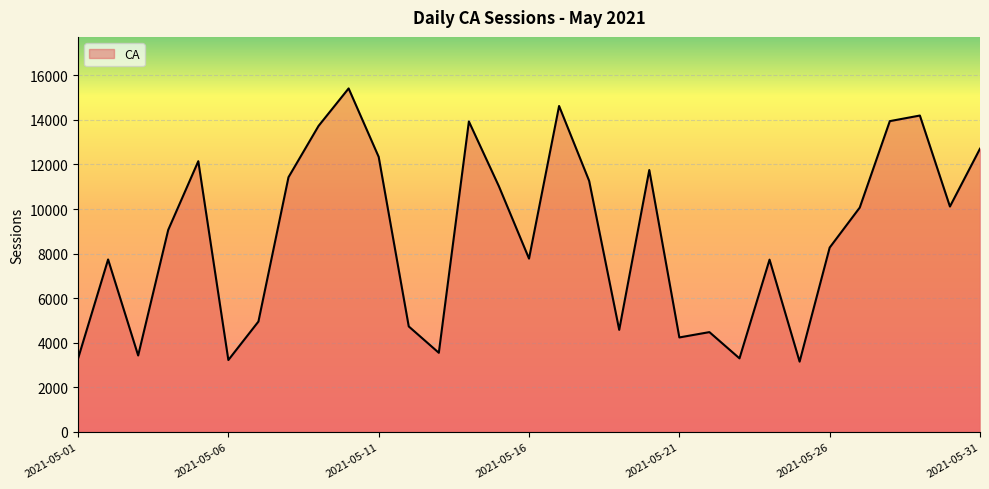

What is the minimum value shown in the chart?

3156